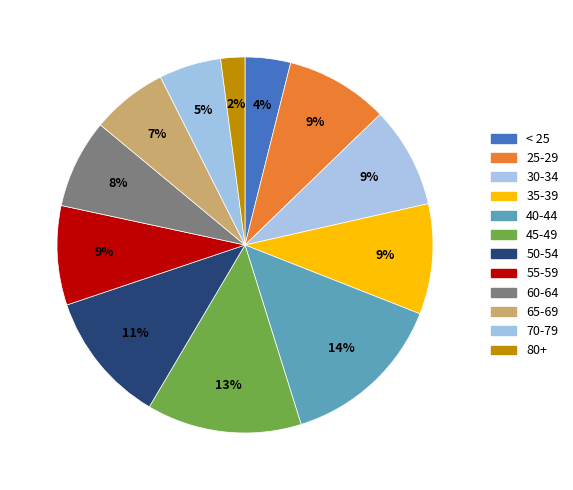

Does any single category account for the majority?

No